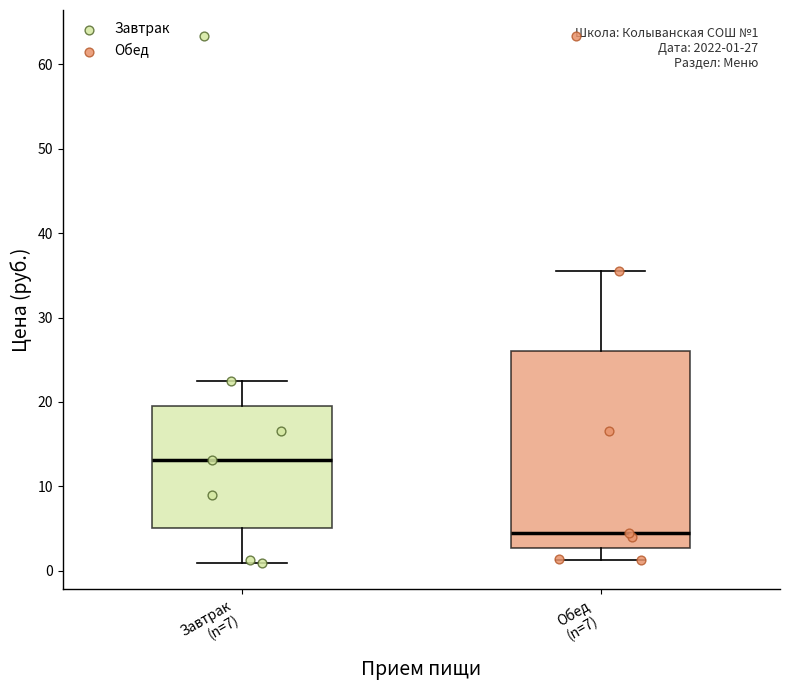

Which box is the tallest, from its lower edge to its upper edge?

Обед (n=7)